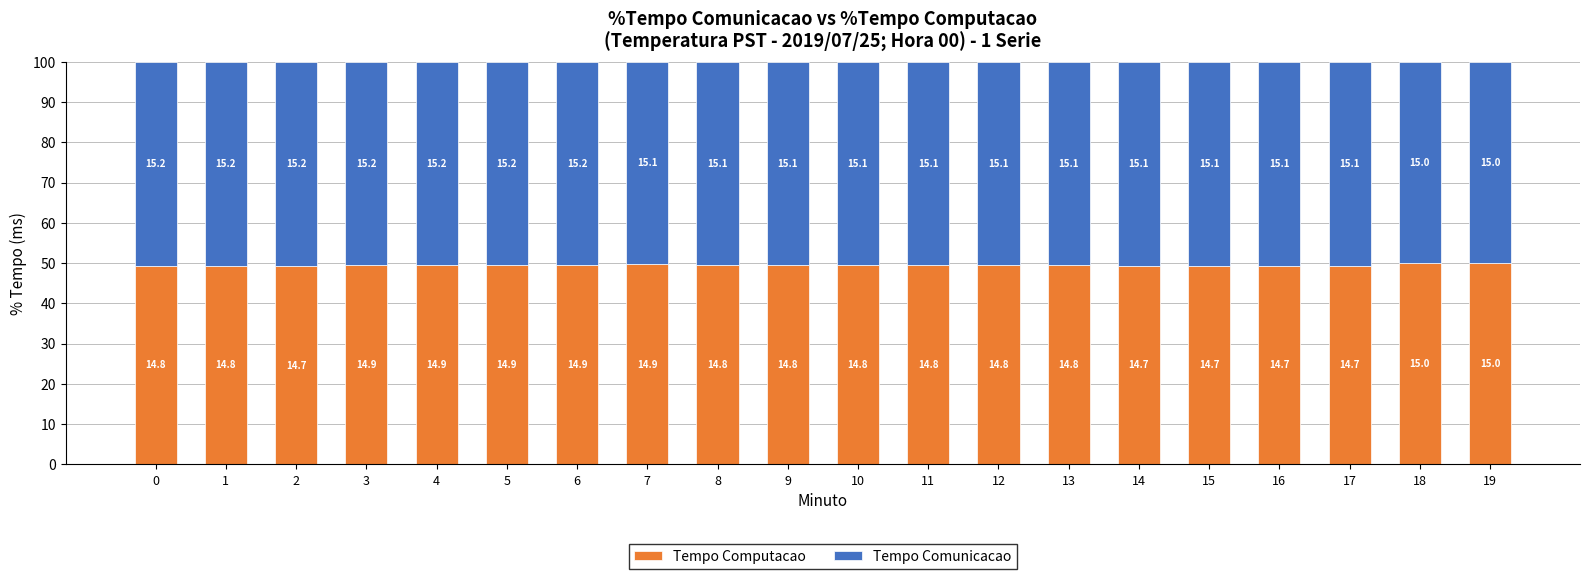

Does the chart contain stacked bars?

Yes